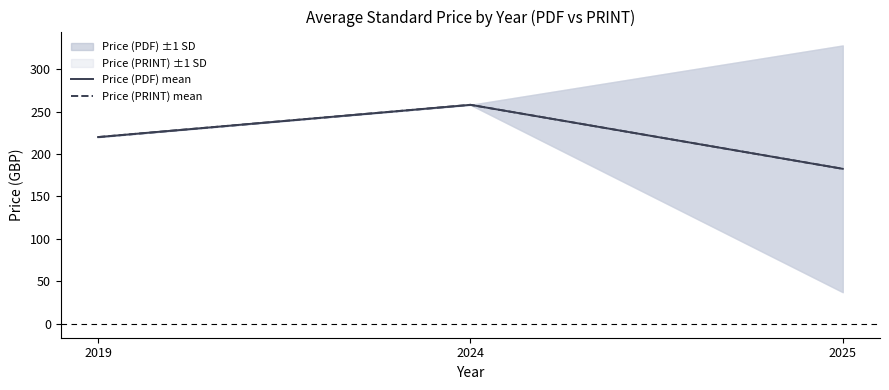

True or false: Price (PDF) mean has a value of 182.6 at 2025.

True